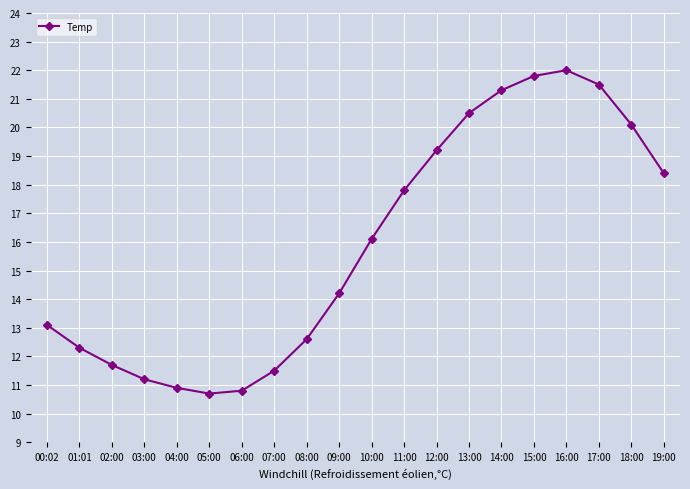

Is it true that the value at 15:00 is 21.8?

True